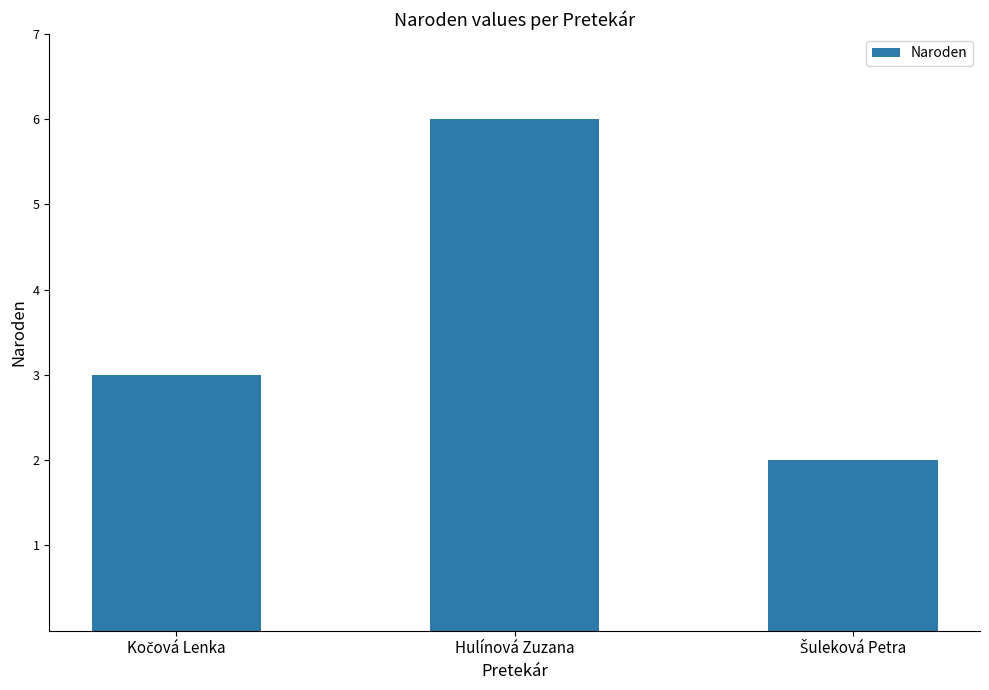

What is the sum of all values?

11